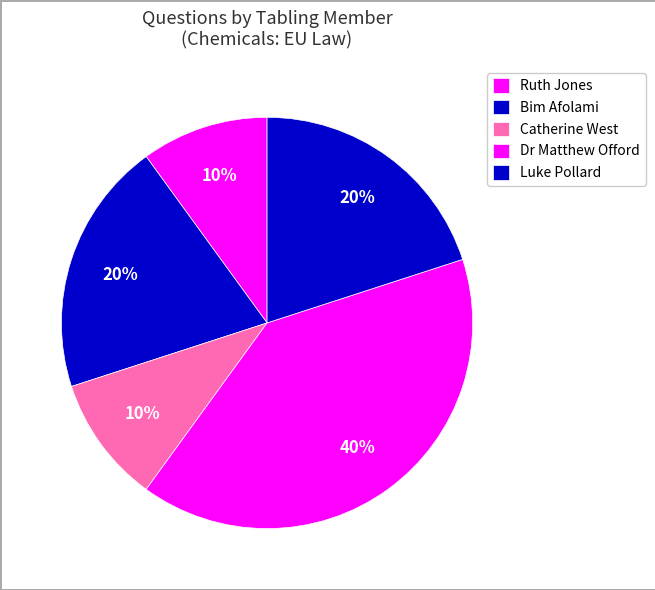

Does Ruth Jones account for over 50% of the chart?

No